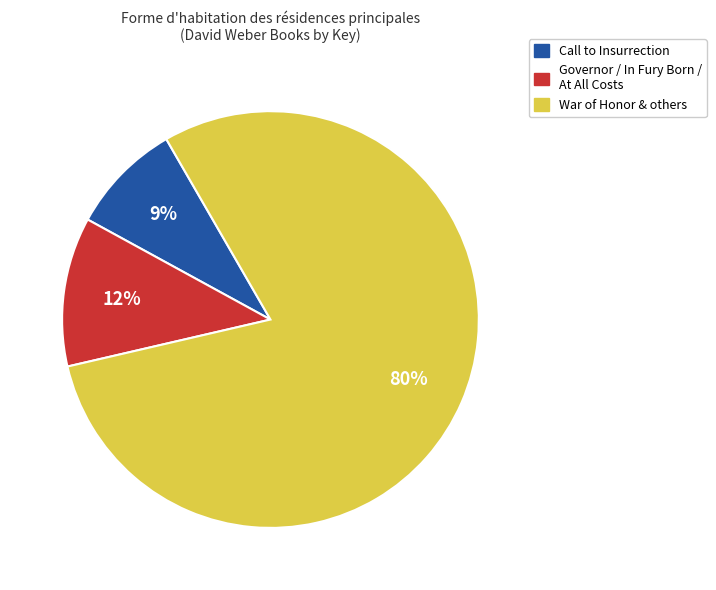

Is there any slice that represents more than half of the pie?

Yes